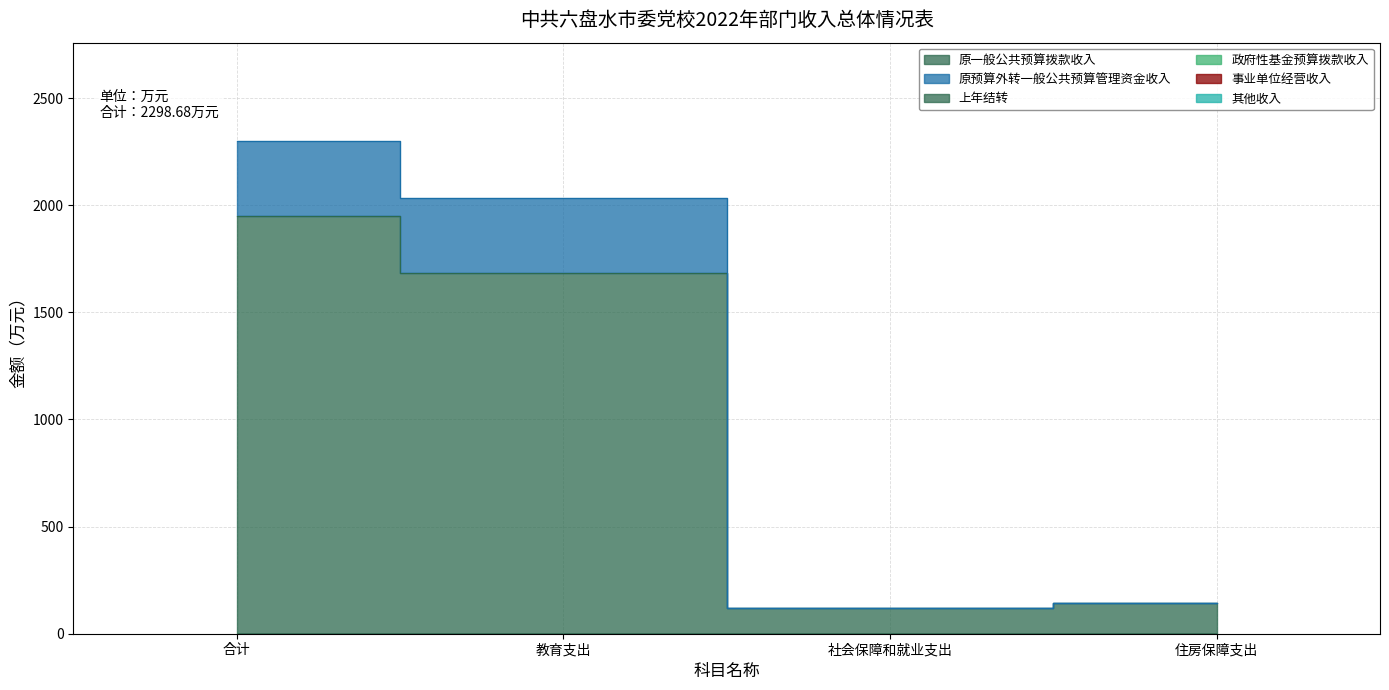

Count the number of data series in this chart.

6